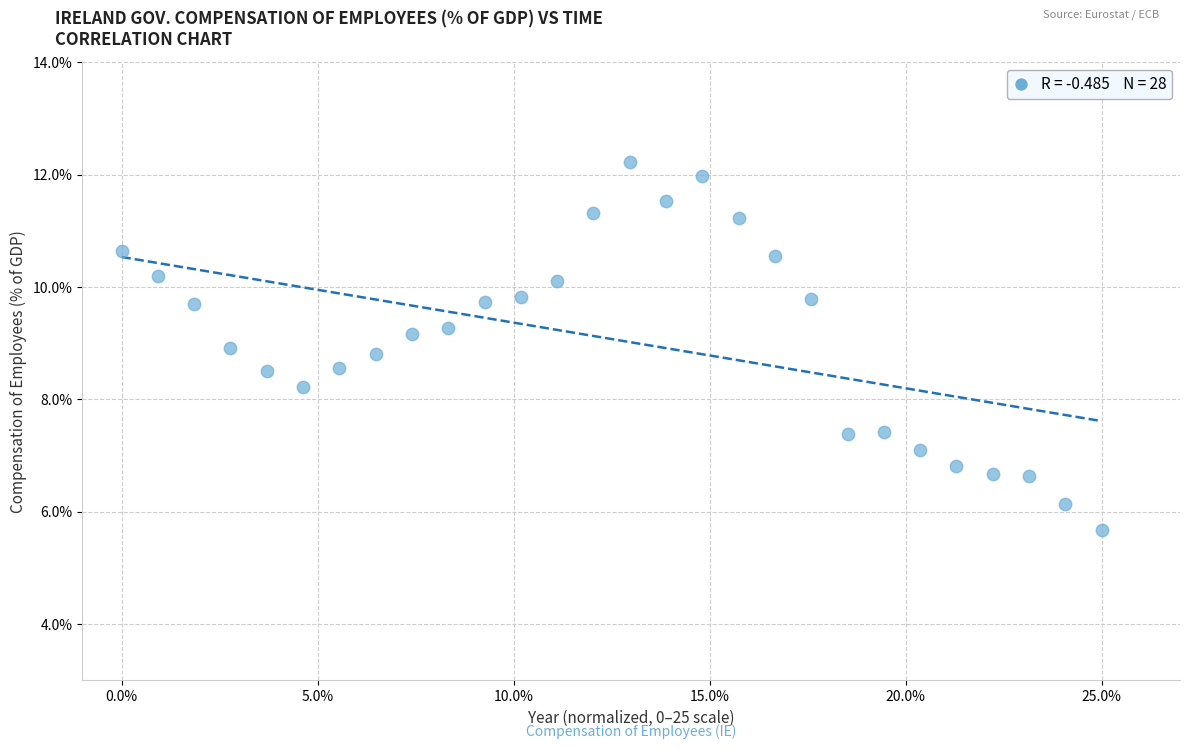

What is the range of Y values (max minus min)?

6.5